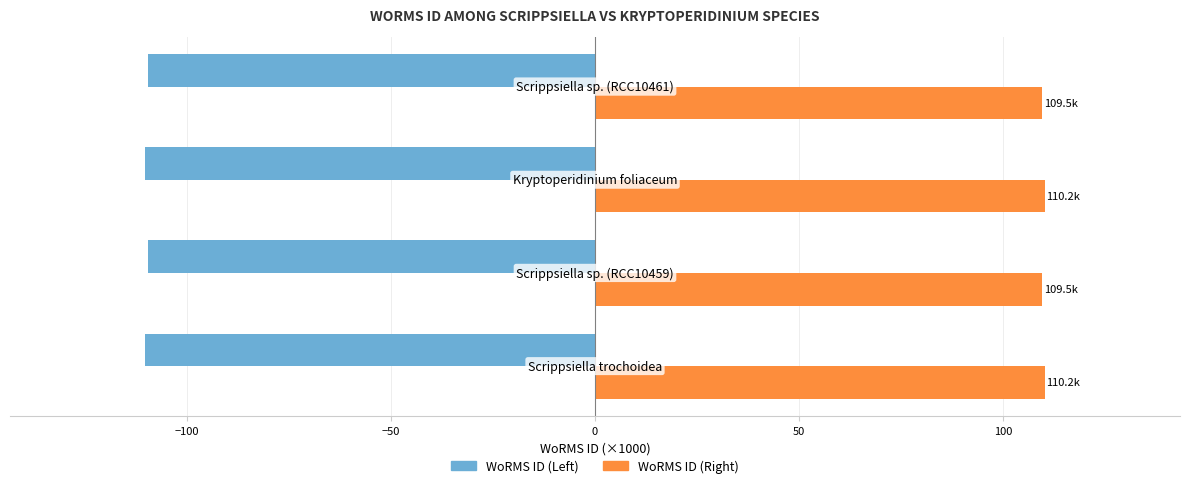

What are all the series names shown in the legend?

WoRMS ID (Left), WoRMS ID (Right)